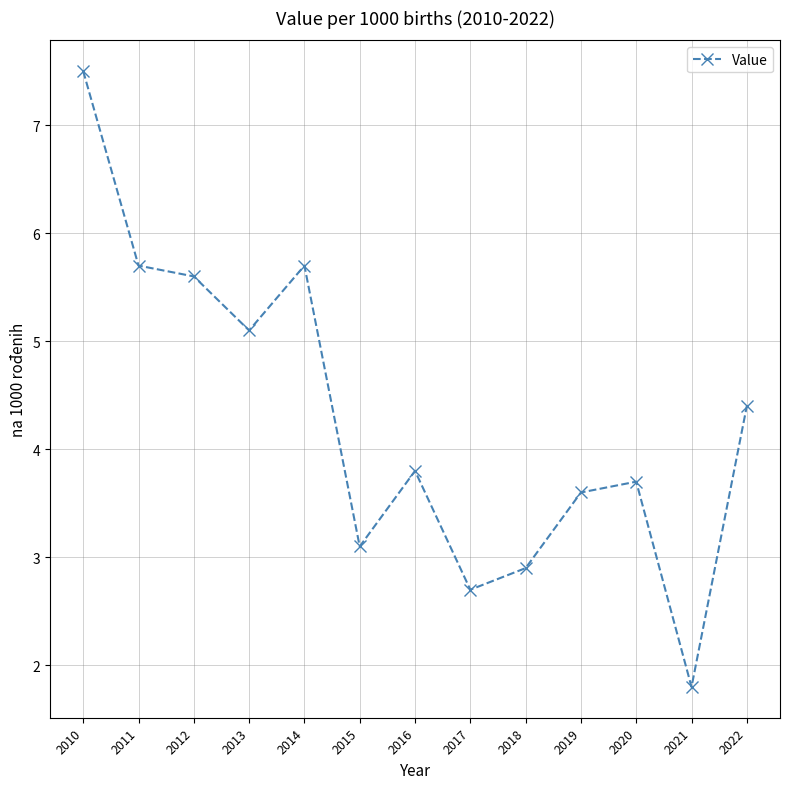

Is it true that the value at 2020 is 3.7?

True